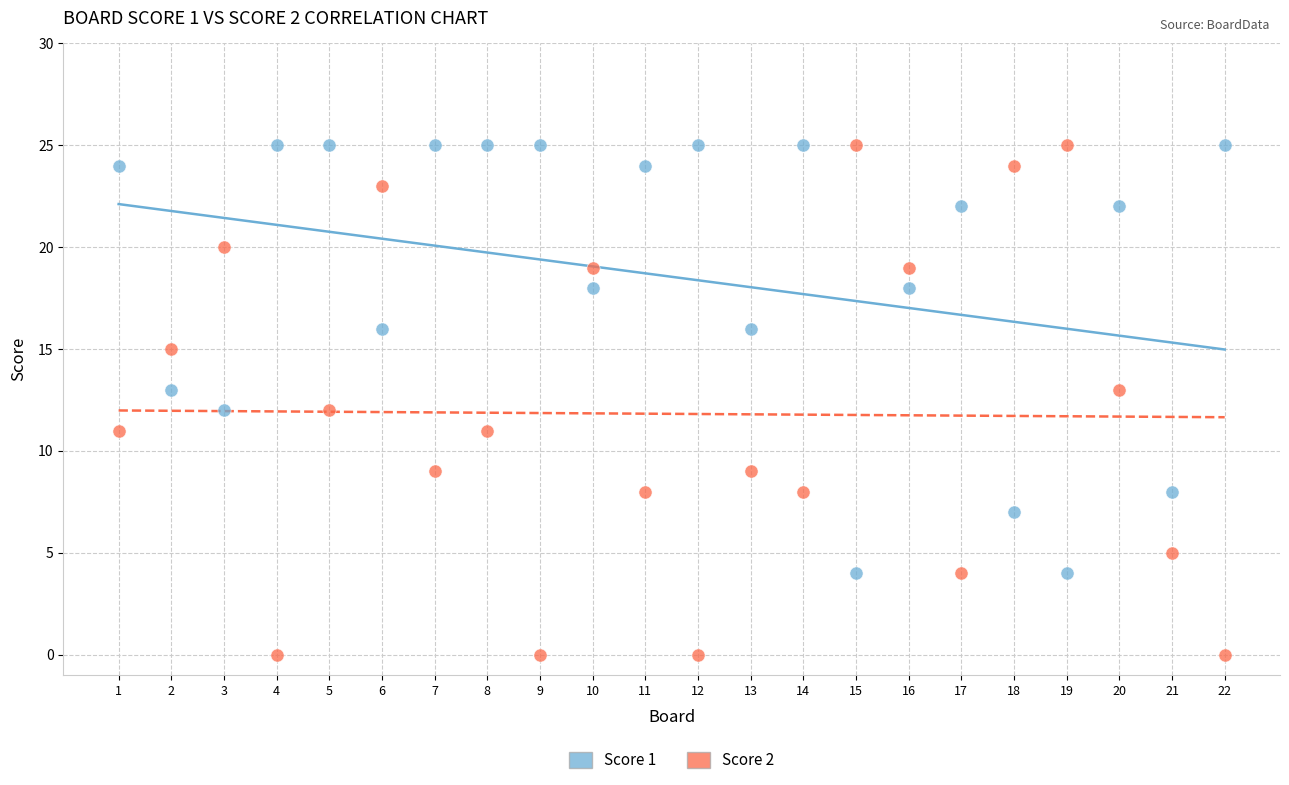

Which series contains the lowest Y value?

Score 2